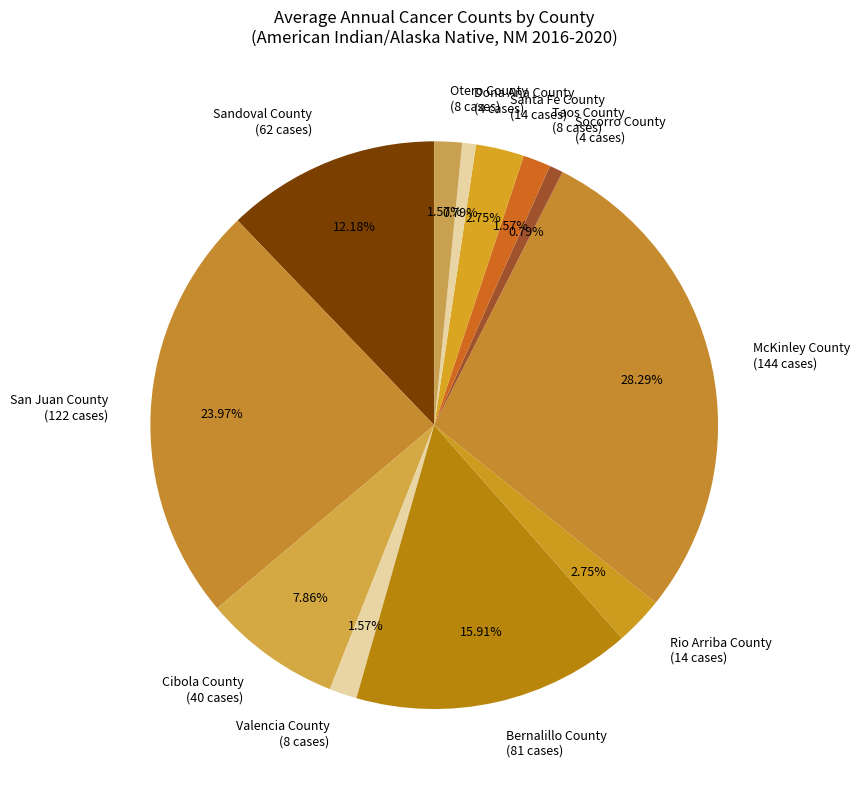

How much of the chart is everything except Socorro County?

99.2%